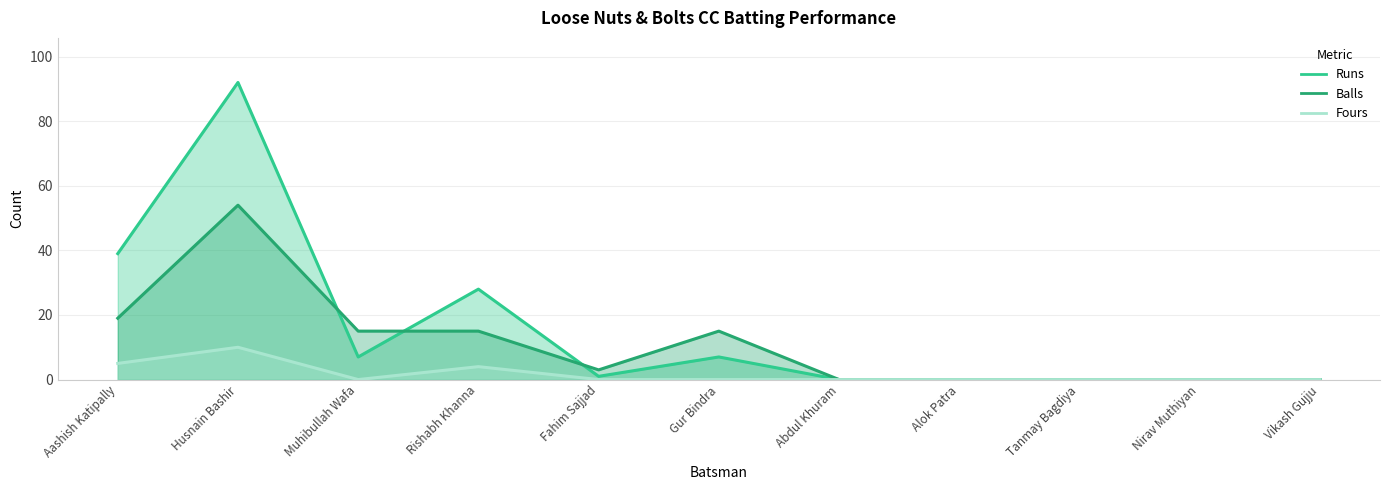

Rank the series by their average value, from lowest to highest.

Fours, Balls, Runs